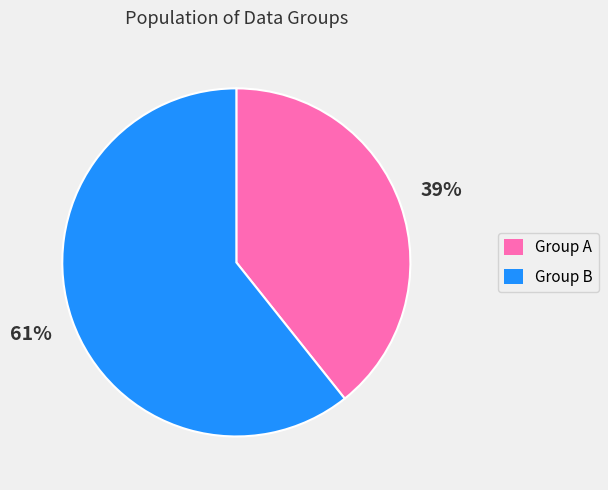

To the nearest percent, what percentage of the pie is Group B?

61%